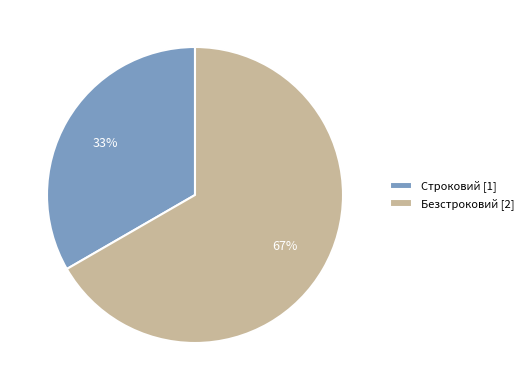

True or false: Безстроковий accounts for 67% of the total.

True